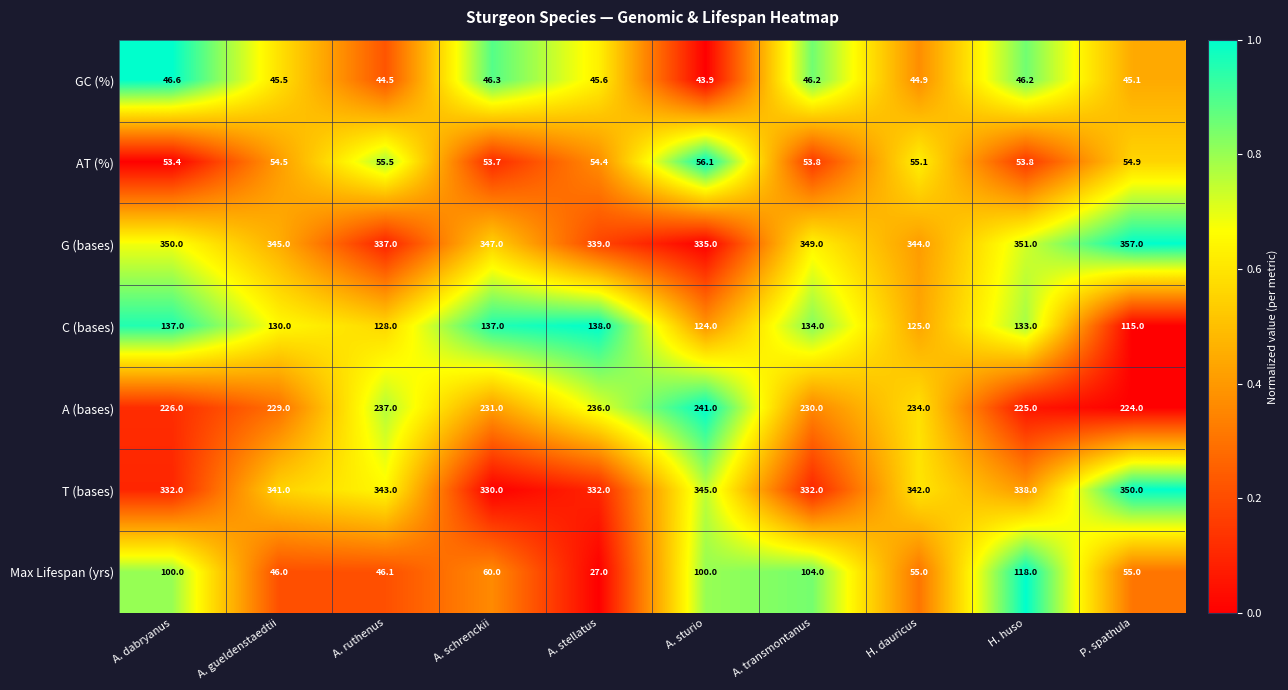

Is the value of C (bases) at A. stellatus greater than the value of G (bases) at H. huso?

No